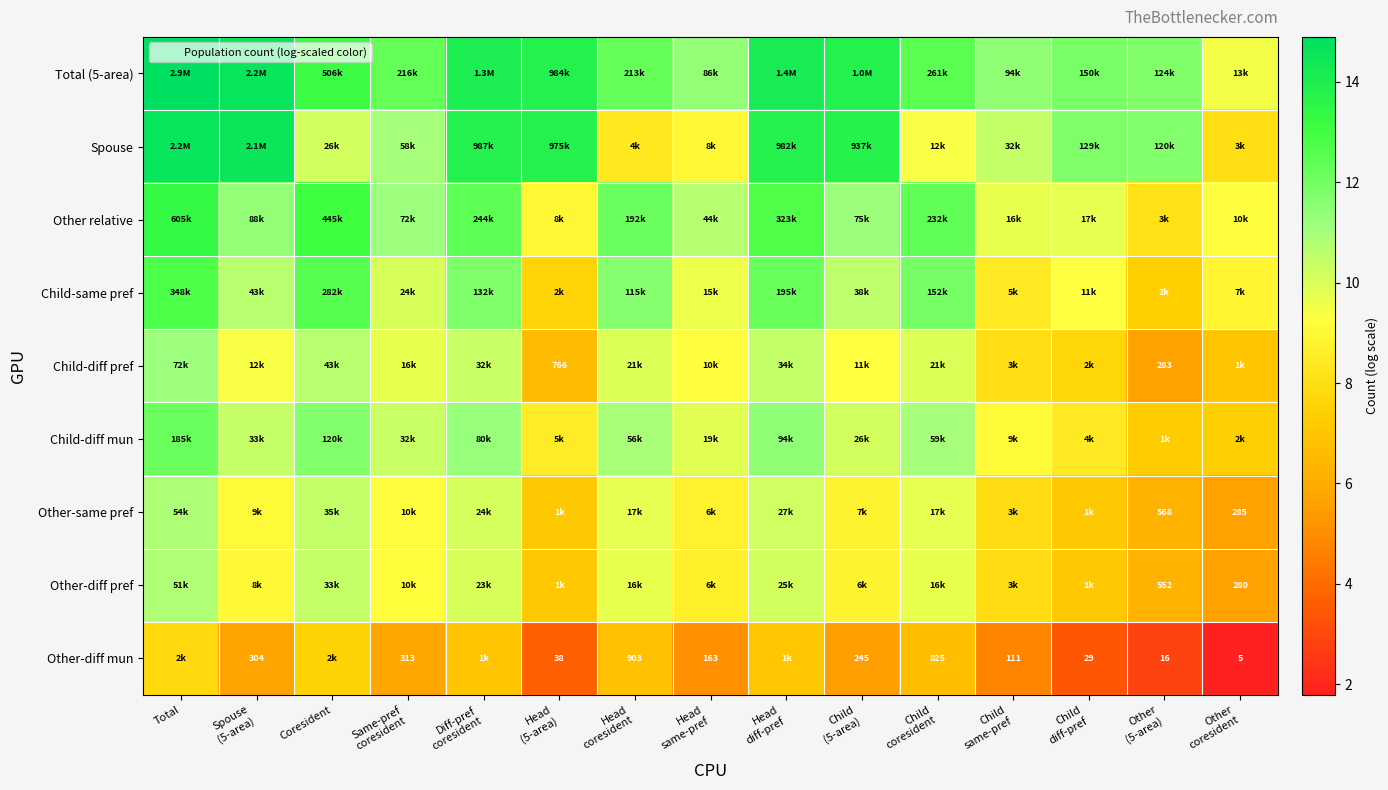

How many distinct data groups are displayed?

9